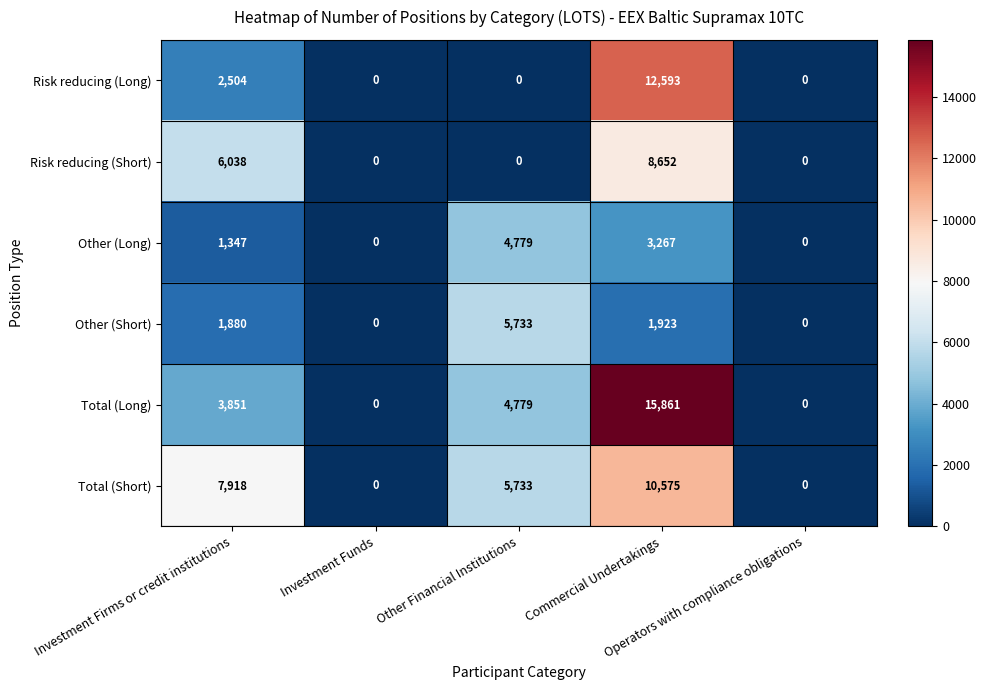

Between Investment Firms or credit institutions and Investment Funds, which series saw the biggest shift?

Total (Short)